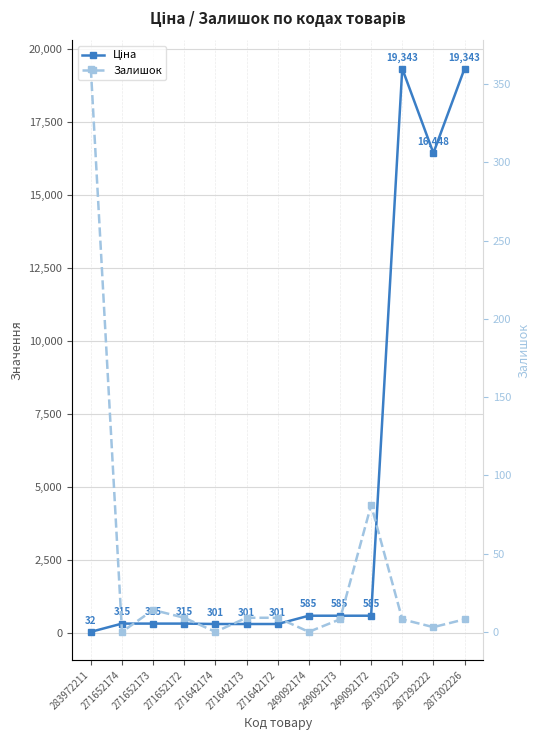

Does the chart display data point markers on the line(s)?

Yes